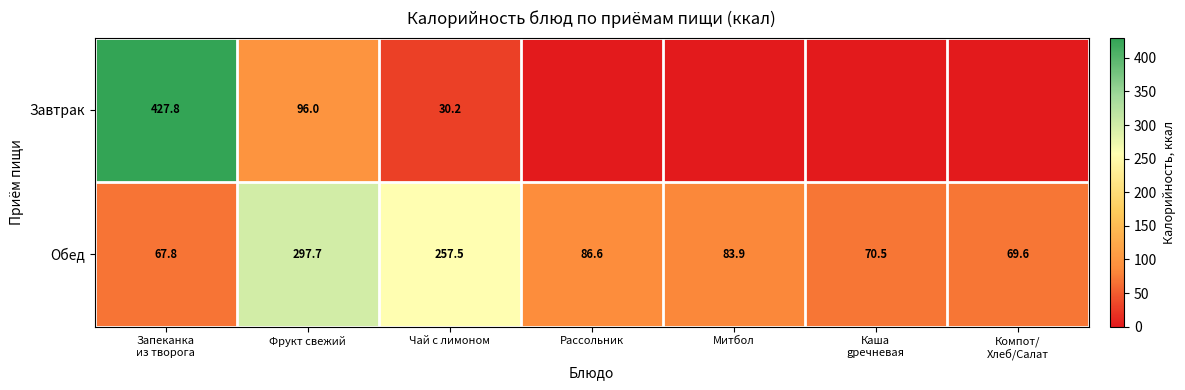

What is the difference between the highest and lowest values at Рассольник?

86.6